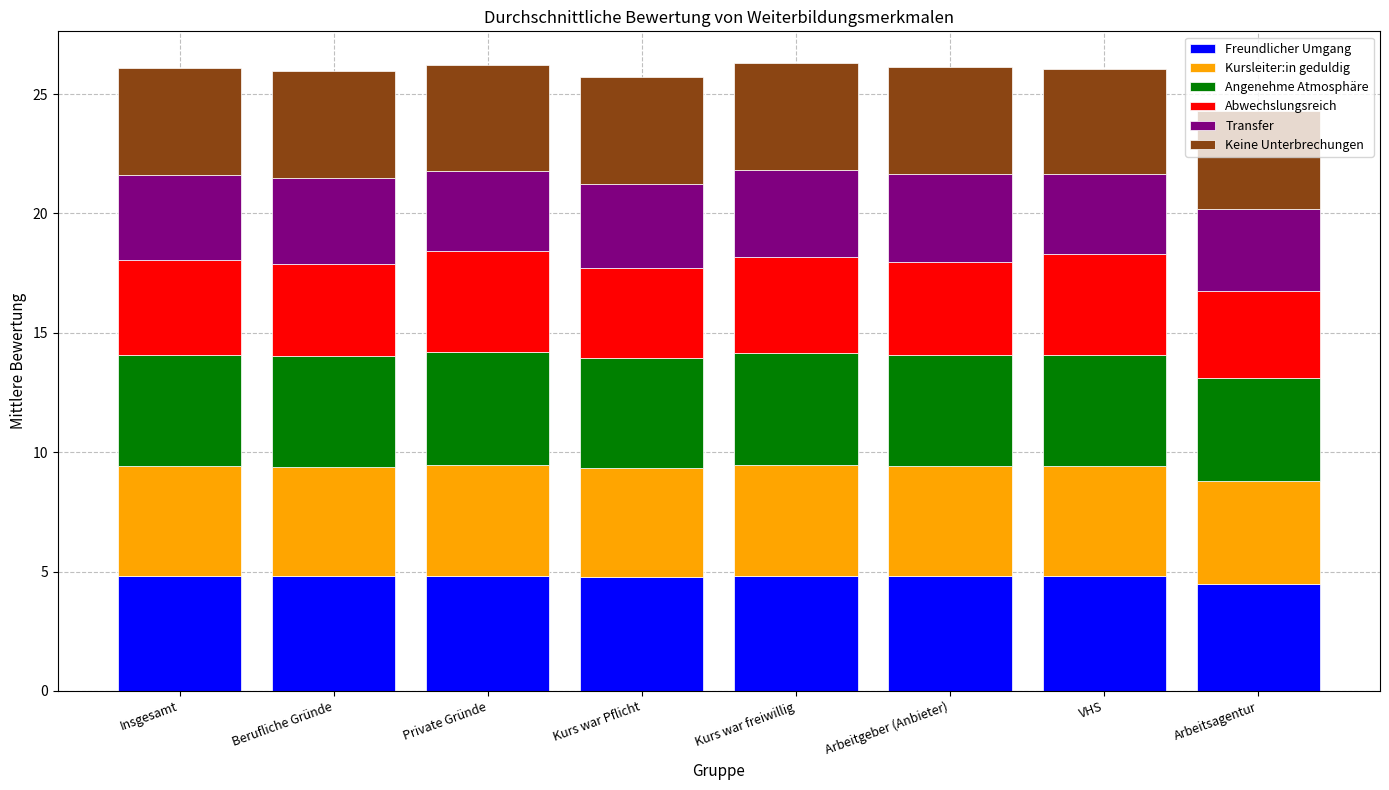

What is the highest value of the Freundlicher Umgang series?

4.8